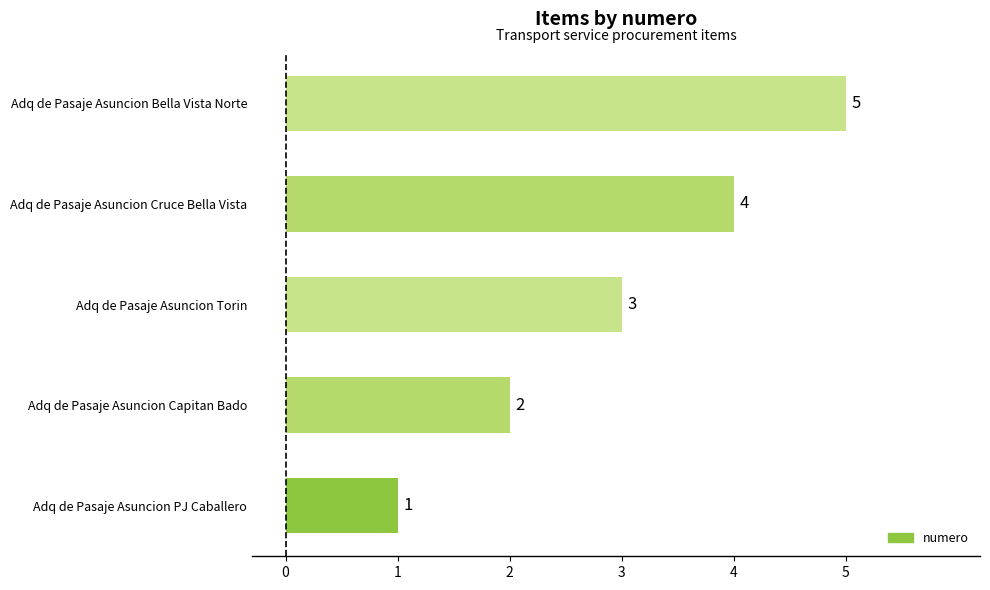

Count the values in the range 2 to 4.

3